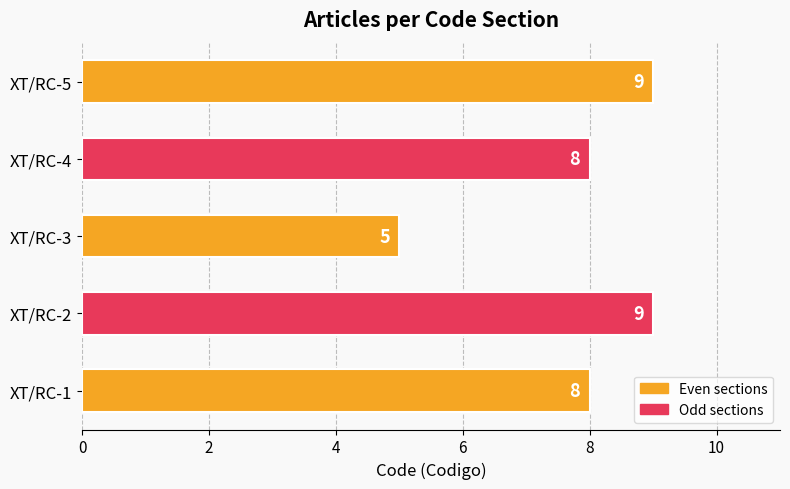

What is the sum of all values?

39